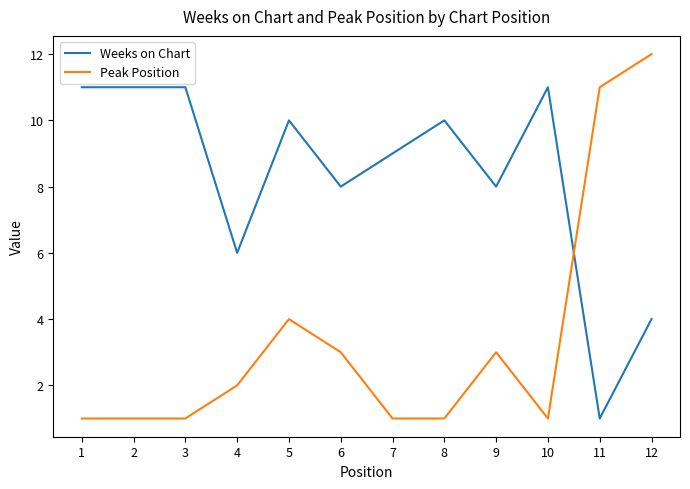

What is the smallest value displayed?

1